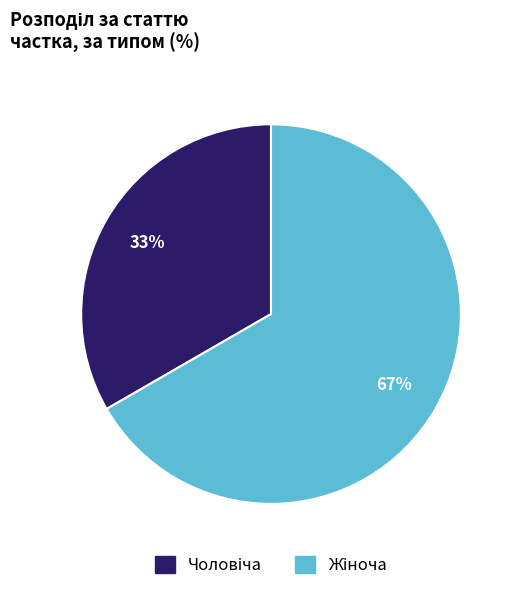

Is there any slice that represents more than half of the pie?

Yes